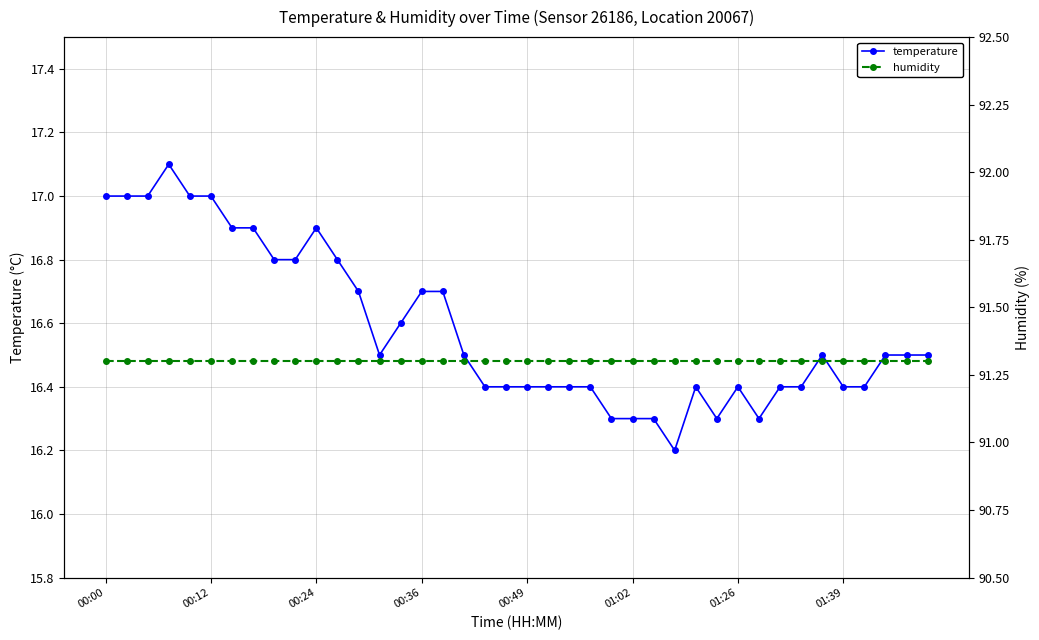

What is the maximum value for temperature?

17.1